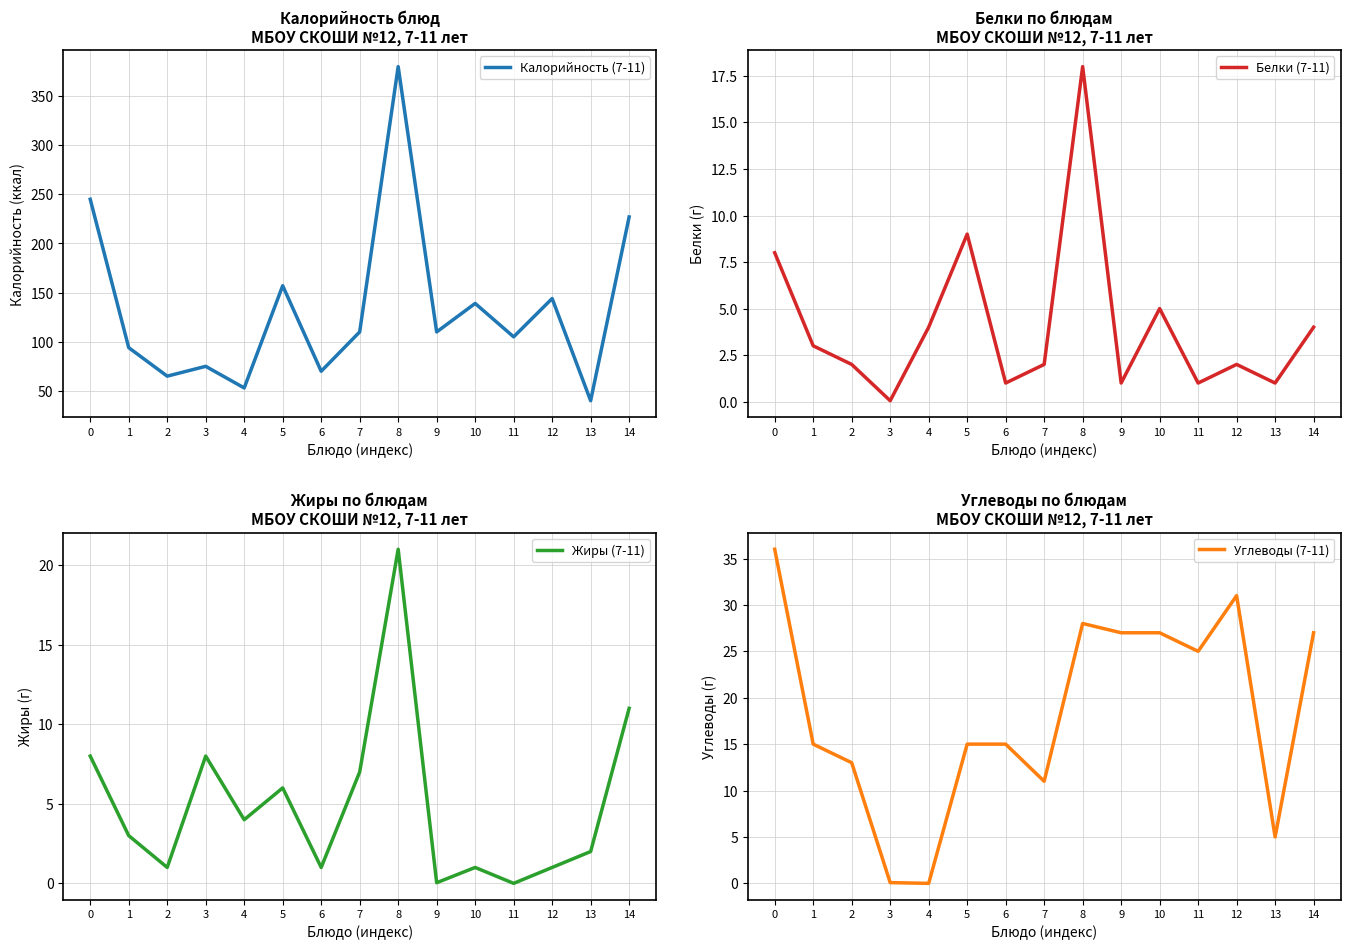

In Жиры (7-11), how many points are higher than both neighbors (excluding endpoints)?

4